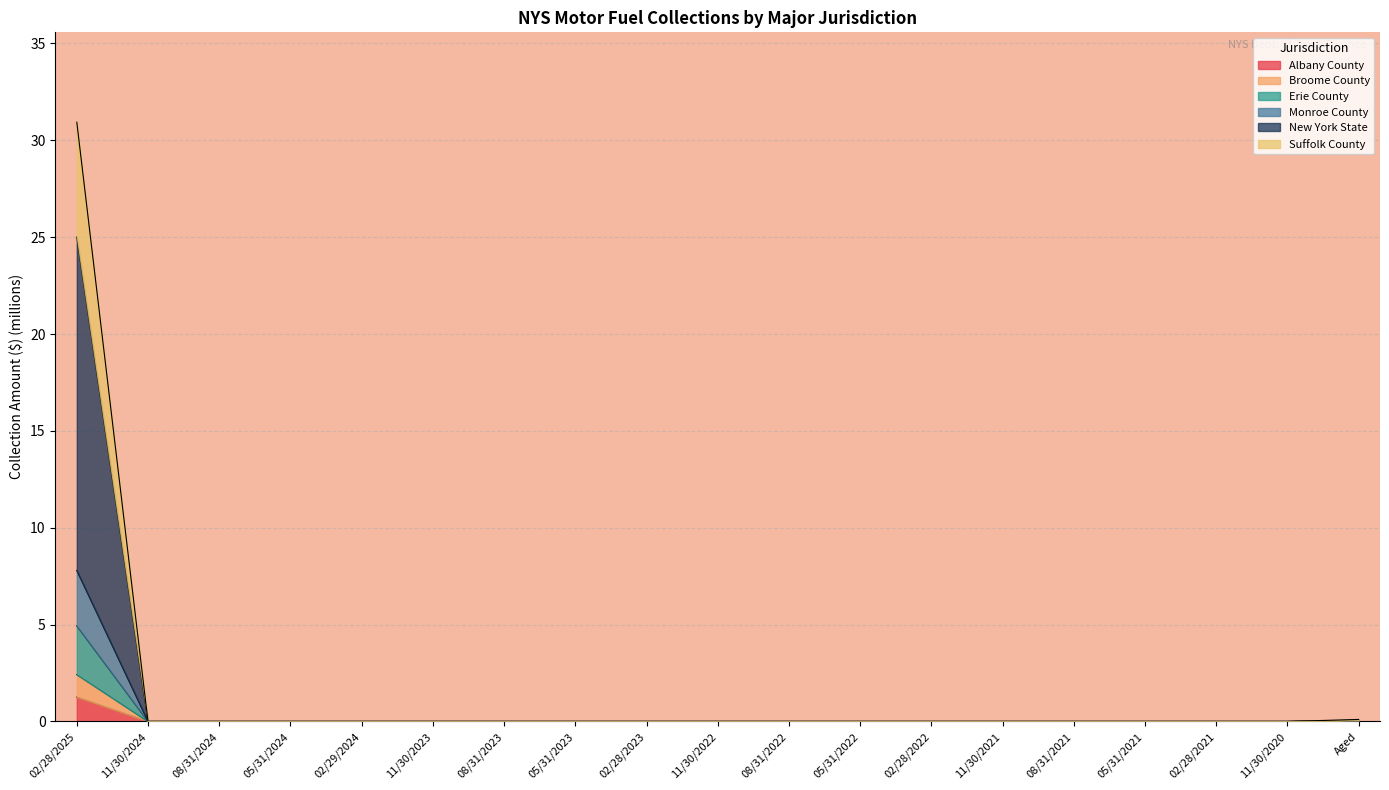

True or false: Erie County and Monroe County cross at least once.

False